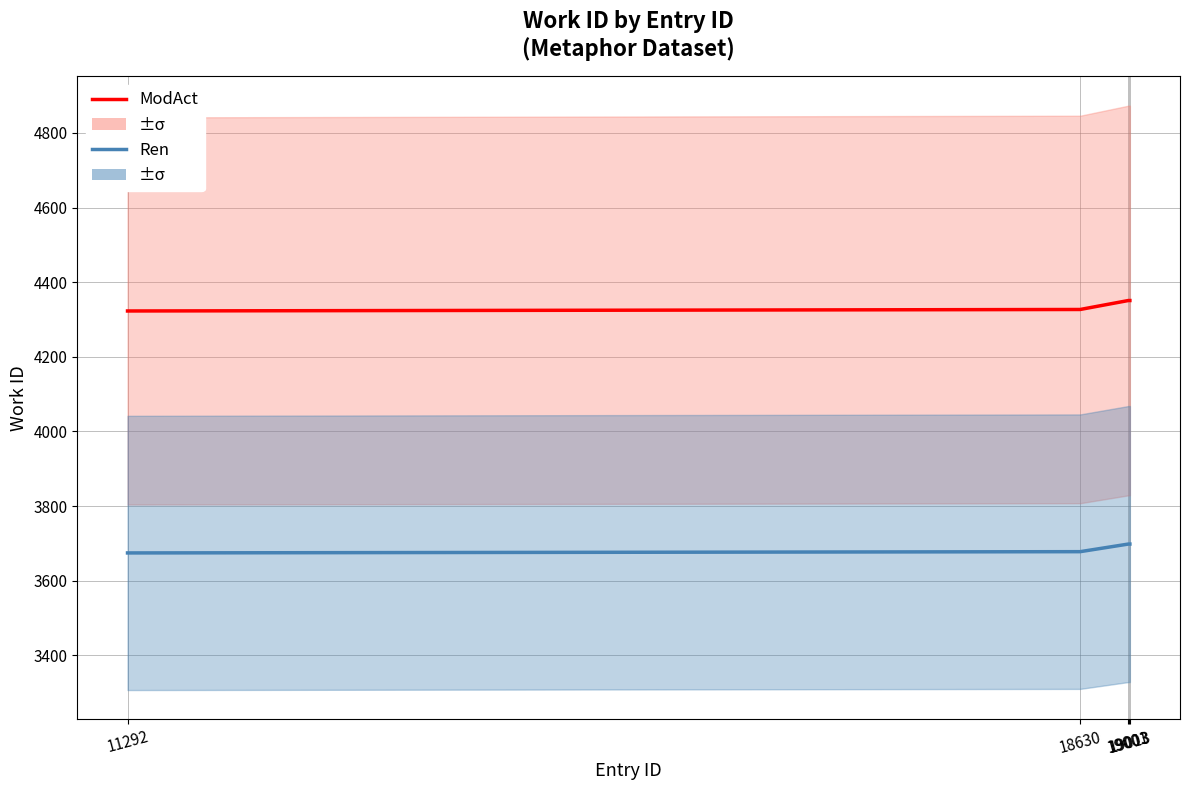

Reading left to right, extract all data points from this chart.

ModAct: 11292=4323.0	18630=4327.0	19001=4351.0	19003=4351.0	19013=4351.0
Ren: 11292=3674.5	18630=3677.9	19001=3698.3	19003=3698.3	19013=3698.3